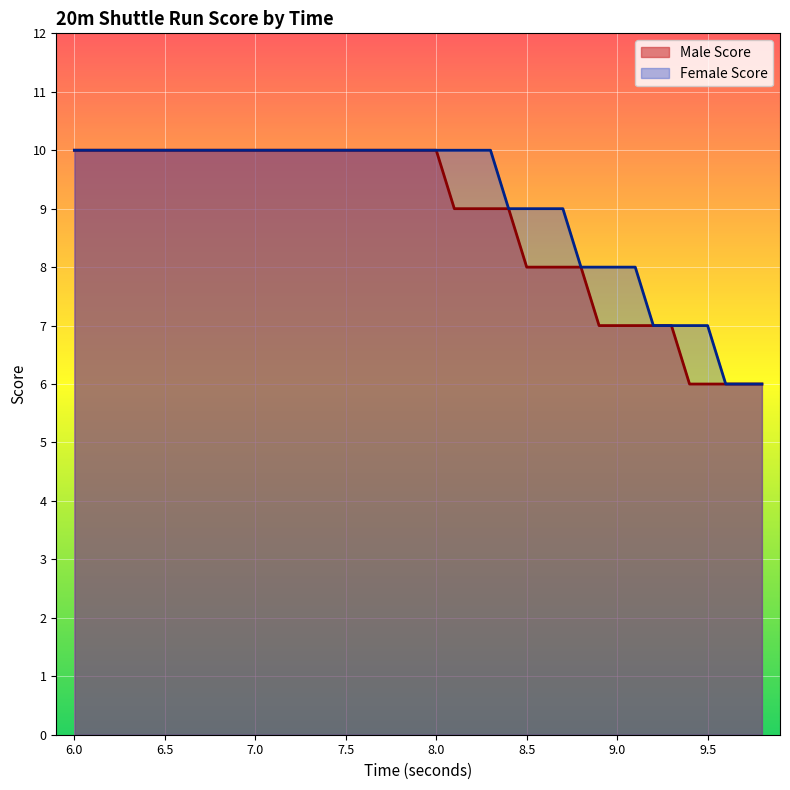

Between 8.2 and 9.1, which is larger?

8.2